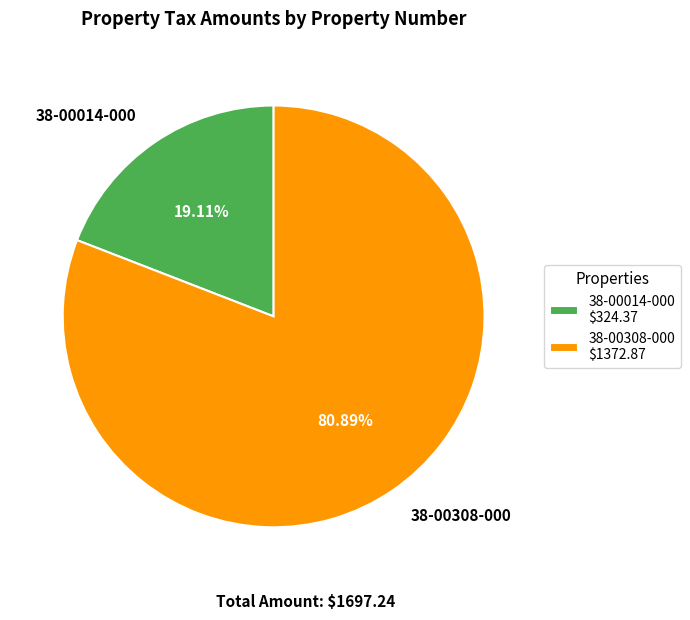

What percentage is NOT represented by 38-00014-000?

80.9%